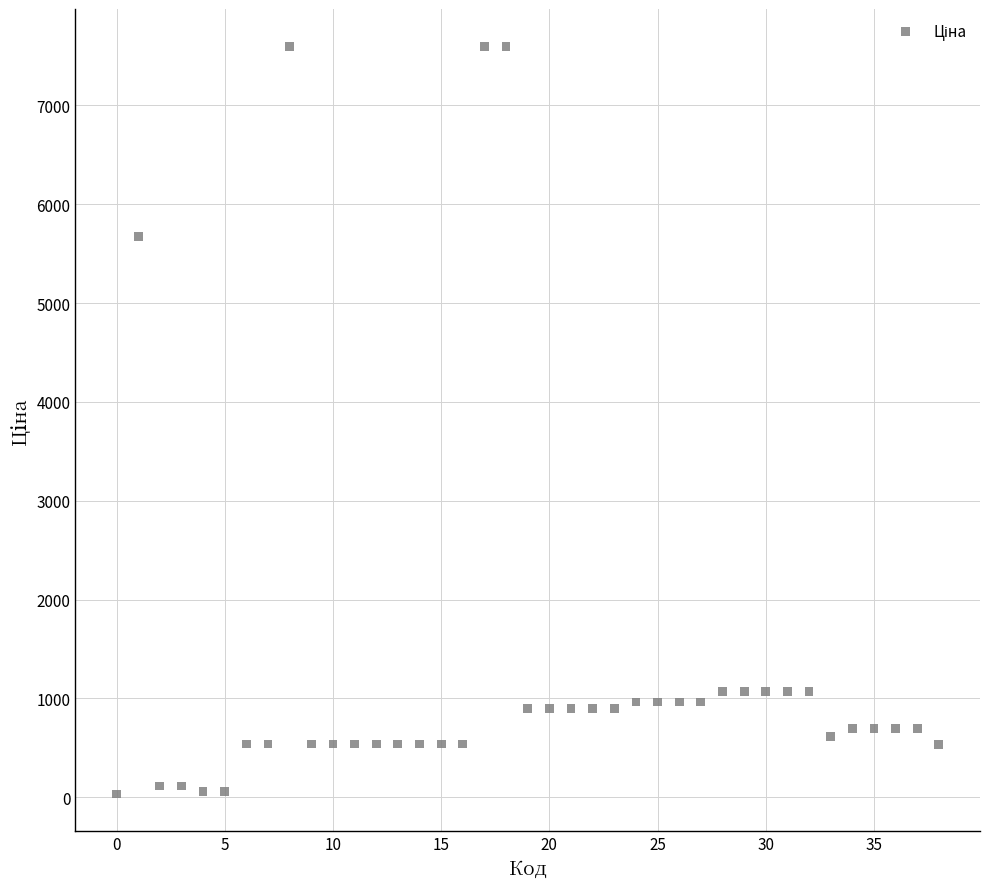

What Y value in the scatter plot is closest to 3814?

5673.8